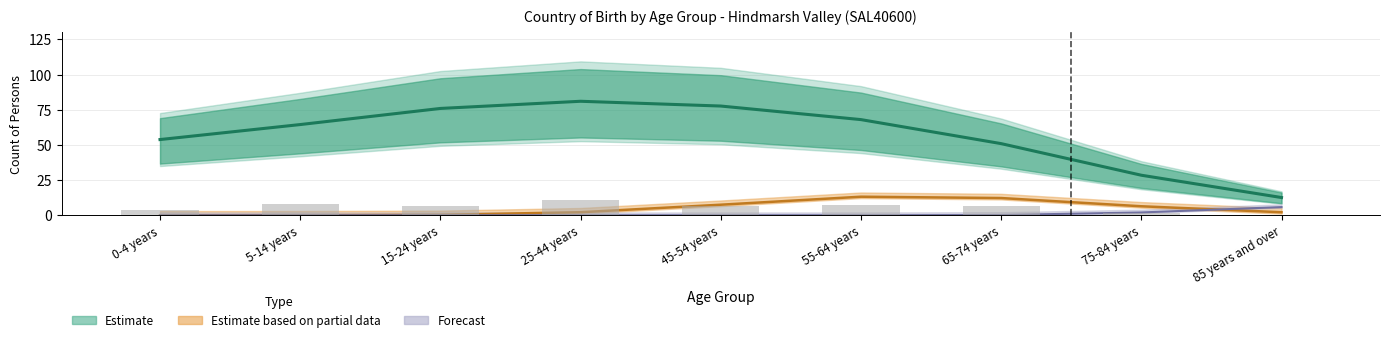

At which category does the chart reach its peak across all series?

25-44 years